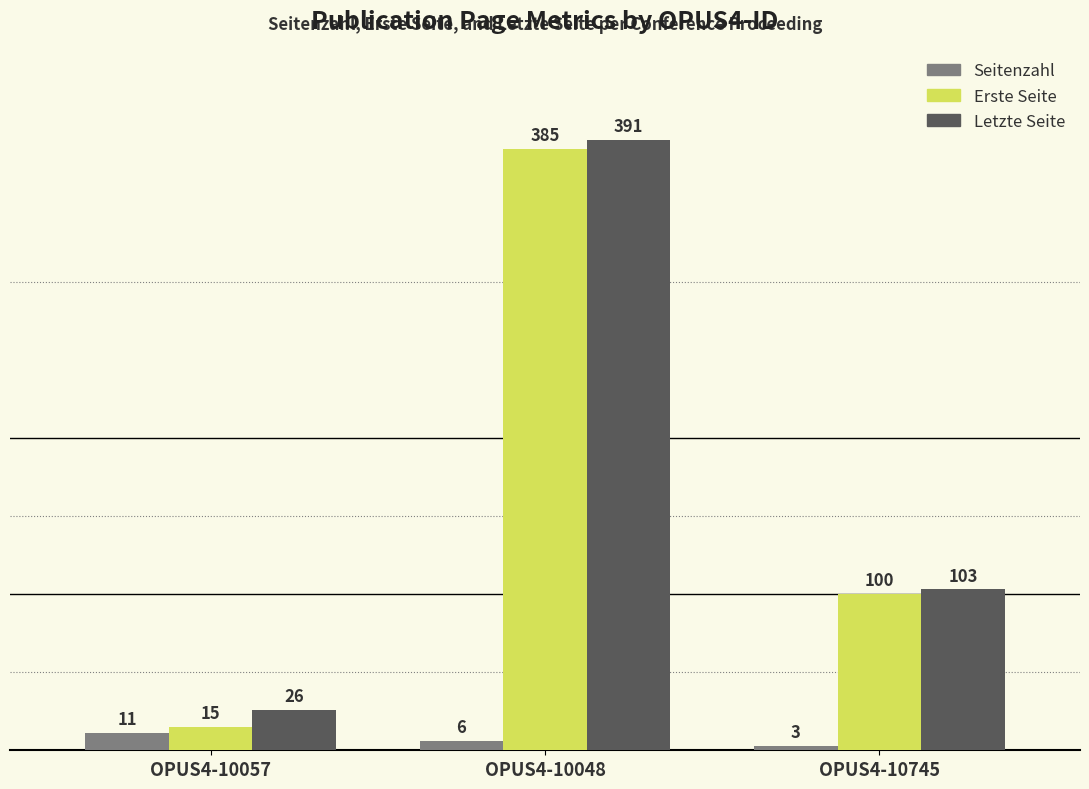

The value of Erste Seite at OPUS4-10048 is 385. True or false?

True